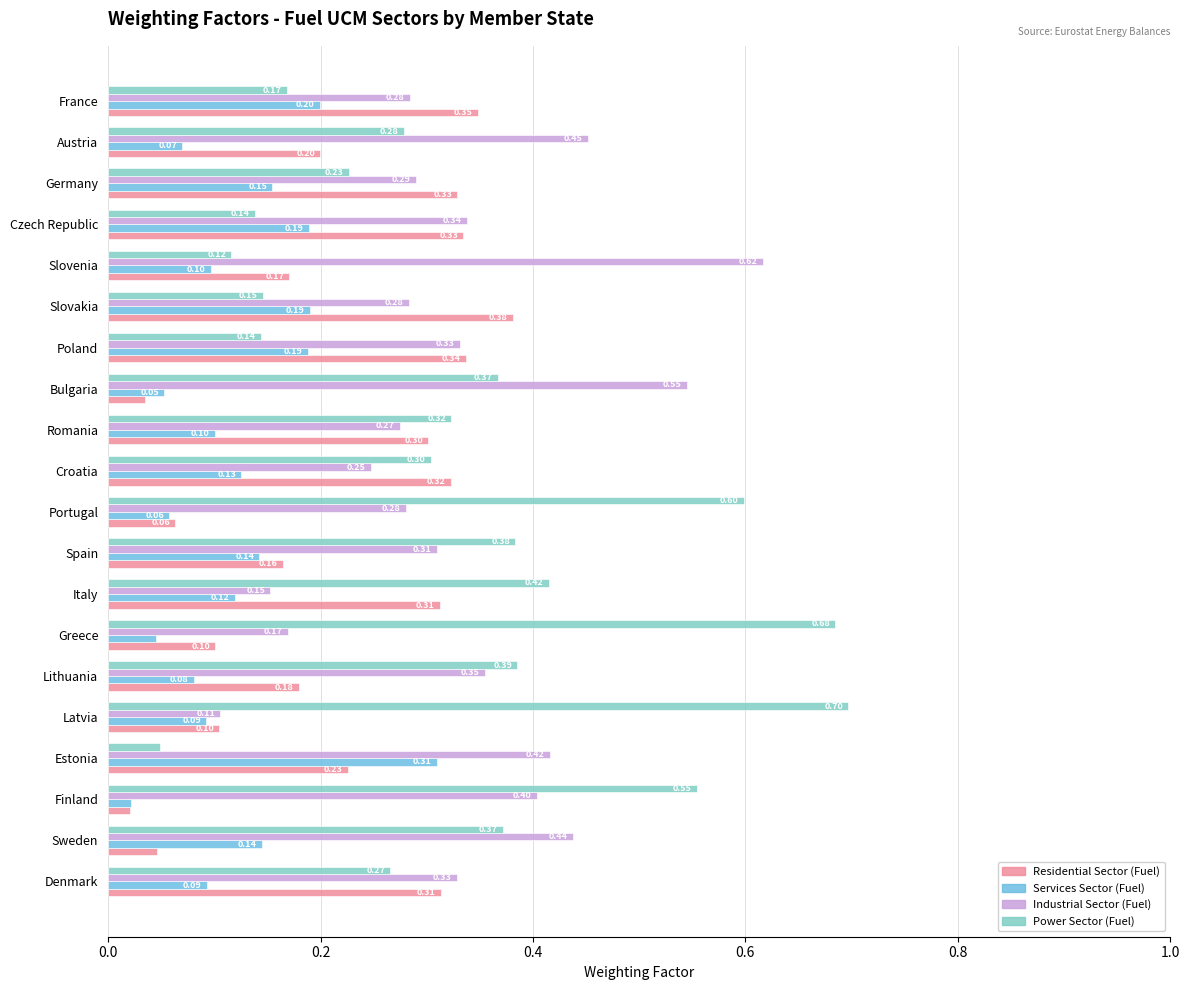

At which label is Industrial Sector (Fuel) closest to 0?

Latvia